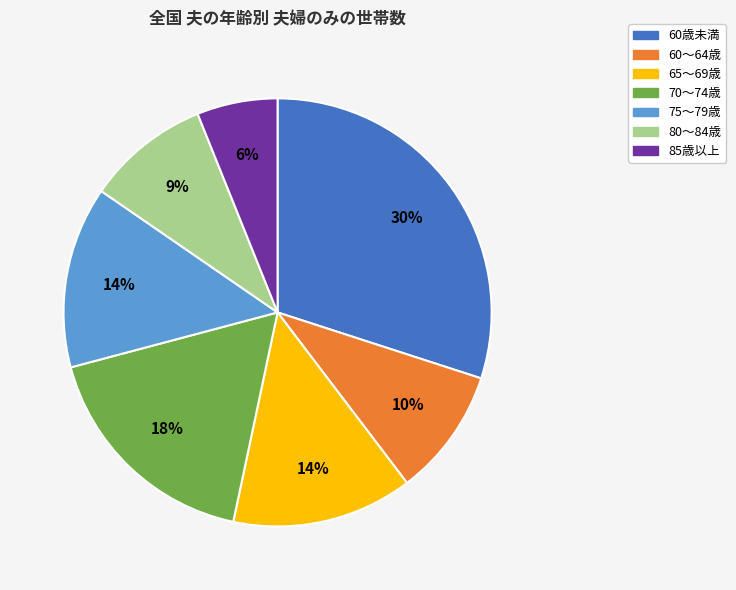

To the nearest percent, what is the difference between the largest and smallest slice percentages?

24%